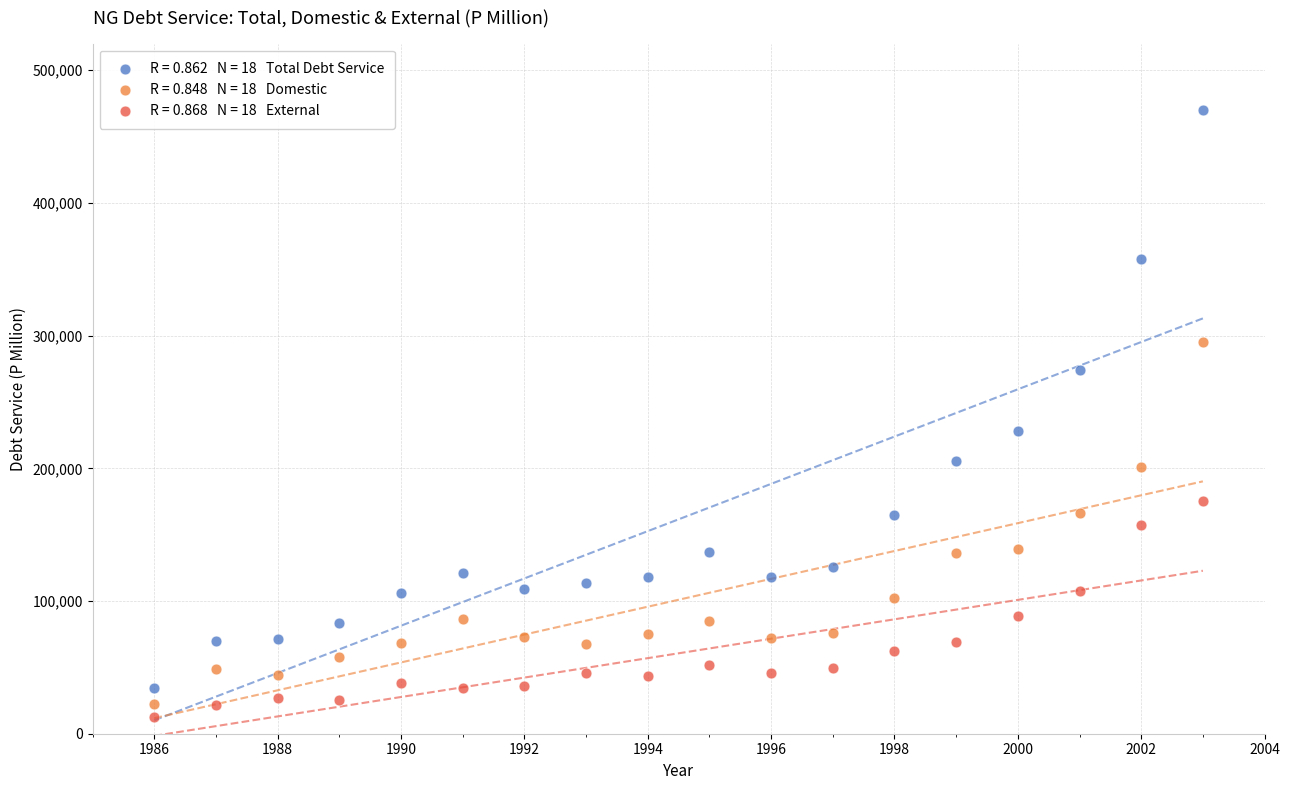

Across all series, what Y value is closest to 241384?

227843